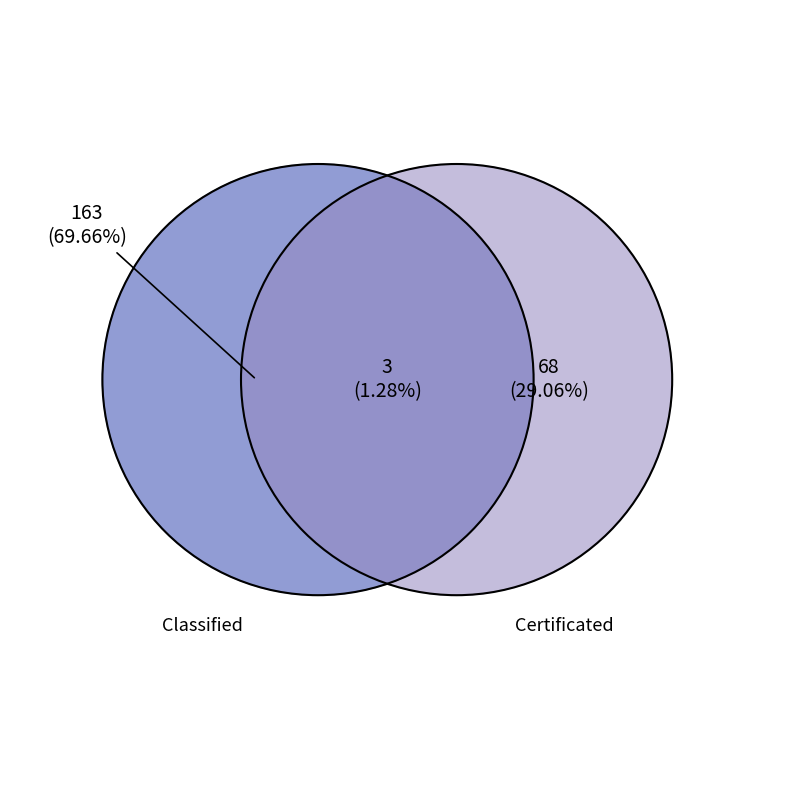

Is Classified the majority of the pie?

Yes